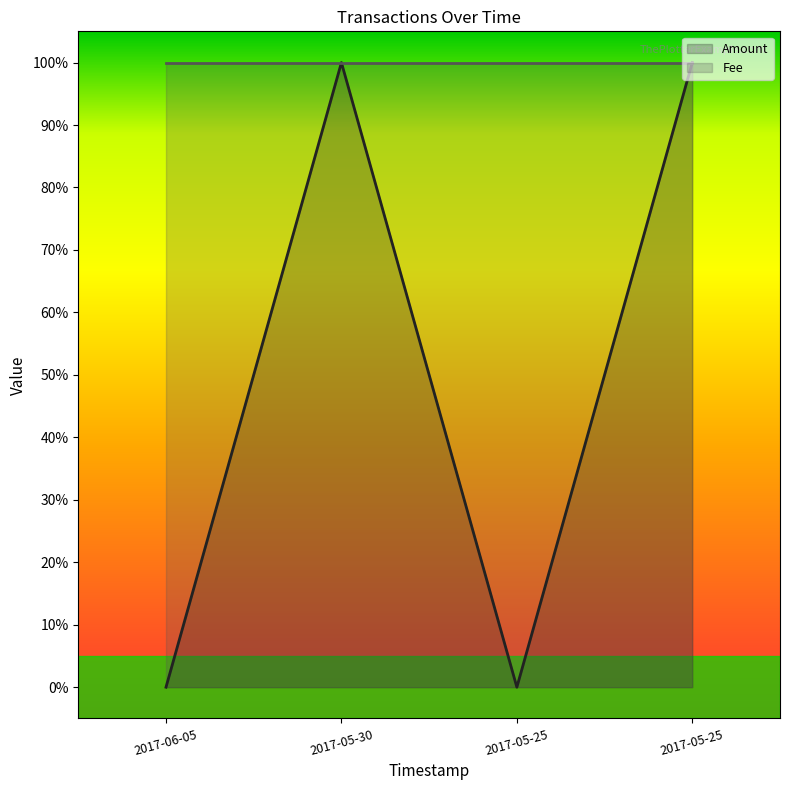

What is the value of the 4th point from the left?

1